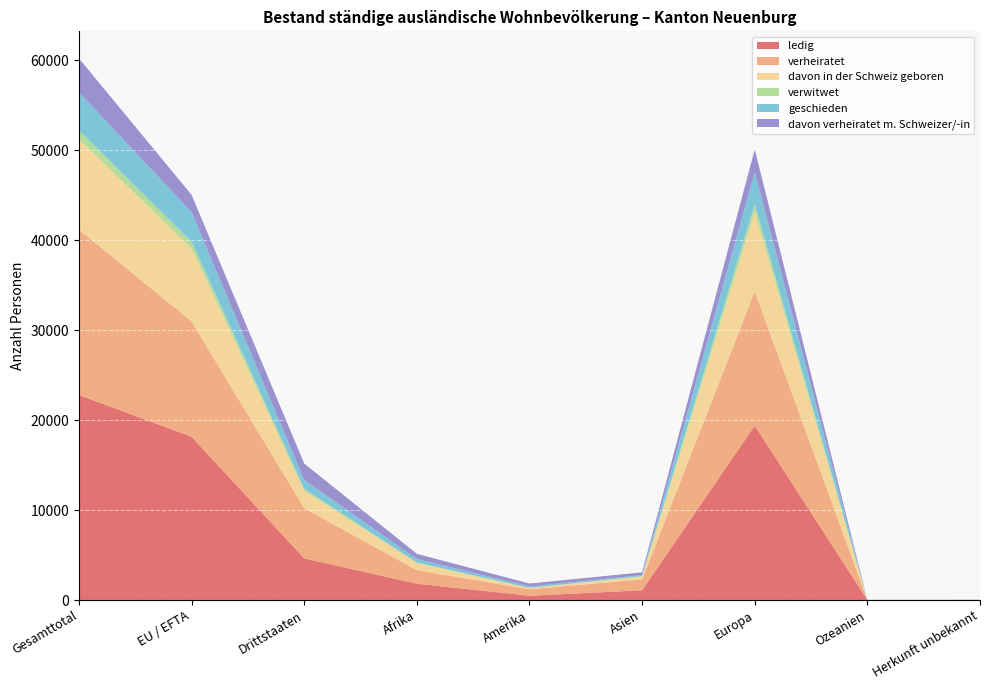

Reading left to right, transcribe all the data shown in this chart.

ledig: 22797	18164	4633	1814	478	1080	19401	10	14
verheiratet: 18400	12820	5580	1511	725	1215	14927	11	11
davon in der Schweiz geboren: 10049	8105	1944	789	112	318	8823	2	5
verwitwet: 977	760	217	52	29	37	856	0	3
geschieden: 4251	3280	971	392	159	121	3574	3	2
davon verheiratet m. Schweizer/-in: 3753	1923	1830	577	329	309	2534	3	1